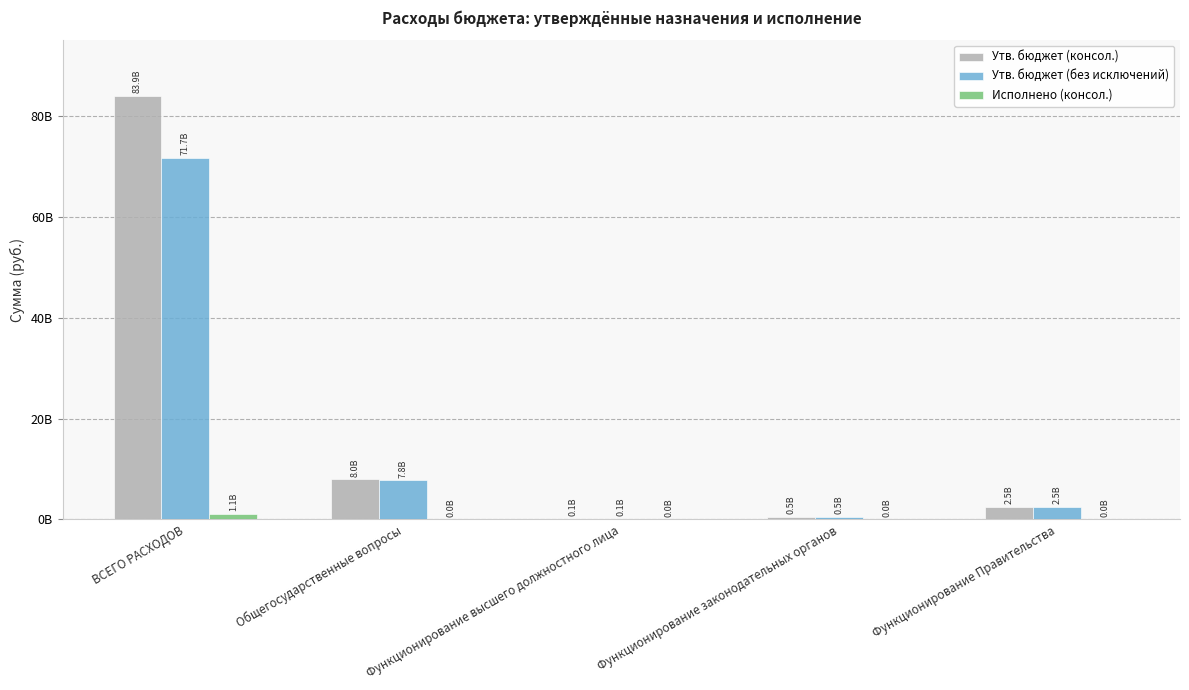

Does the chart contain stacked bars?

No